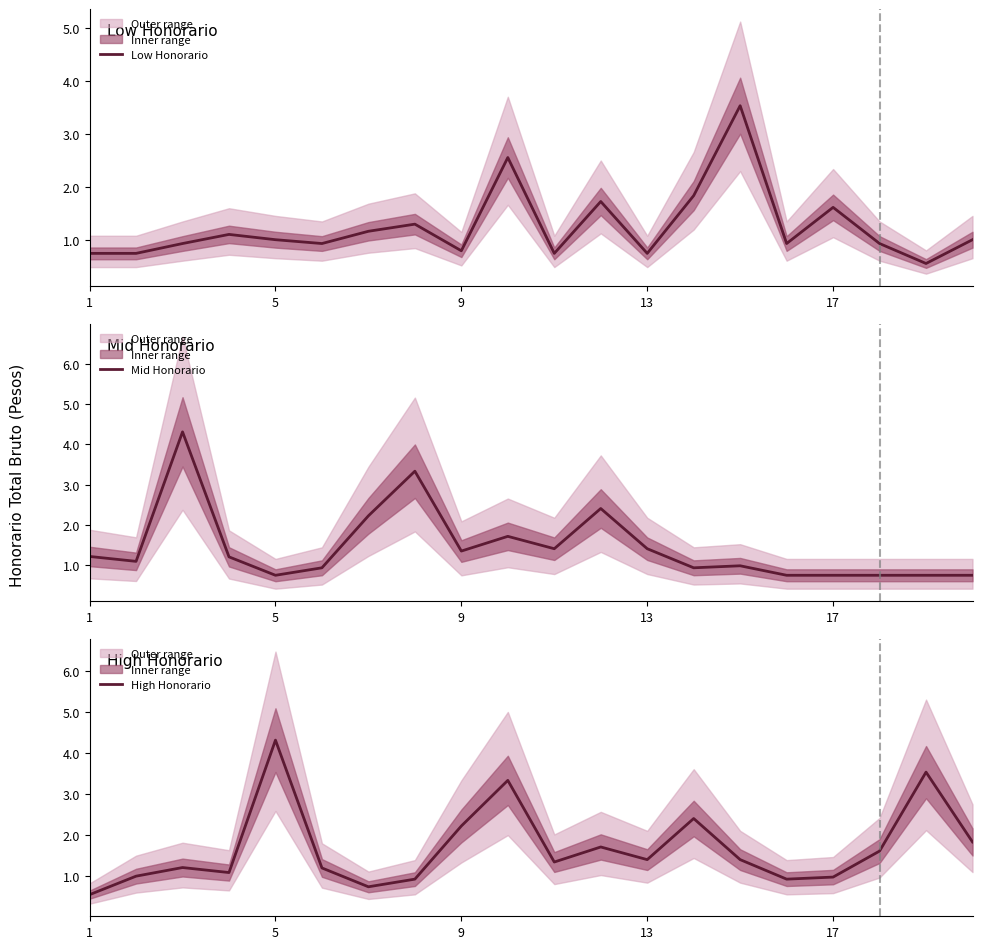

Rank the series by their average value, from lowest to highest.

Low Honorario, Mid Honorario, High Honorario